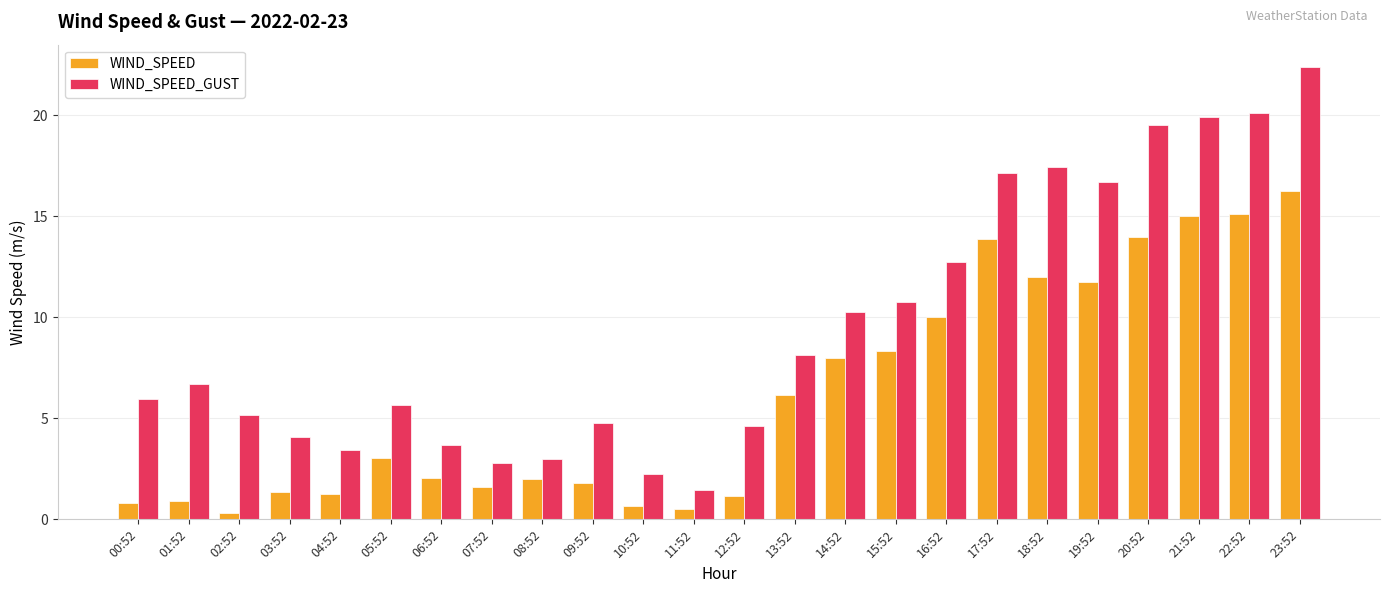

What is the average value of the WIND_SPEED_GUST series?

9.5